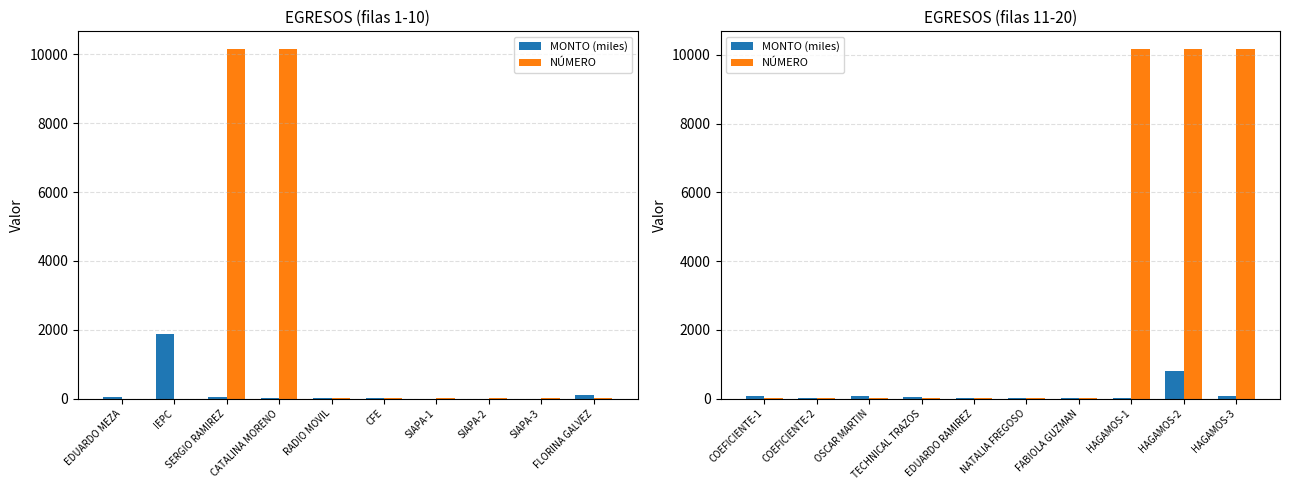

Which series has the widest spread of values?

NÚMERO